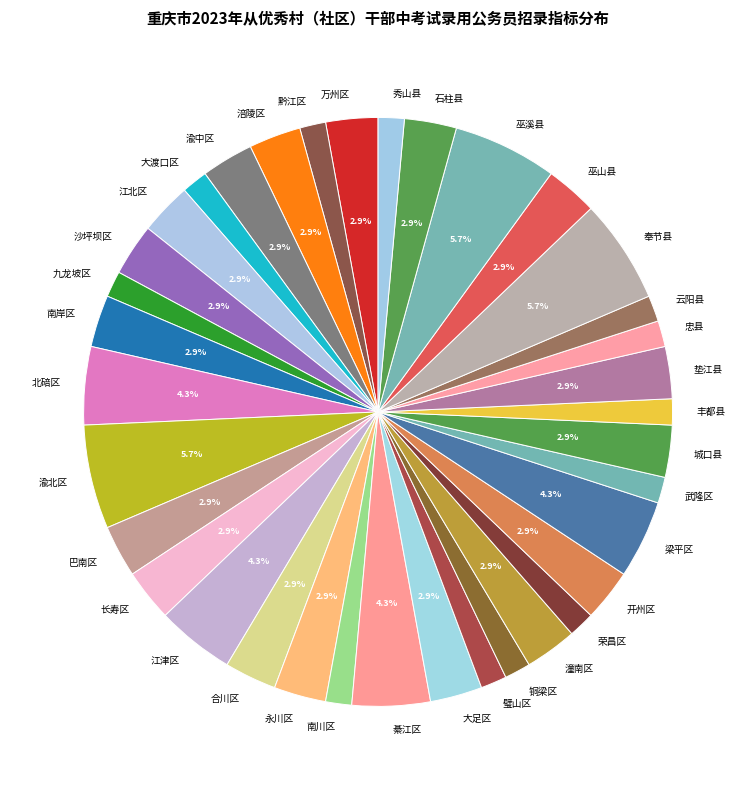

To the nearest percent, what portion does 开州区 represent?

3%